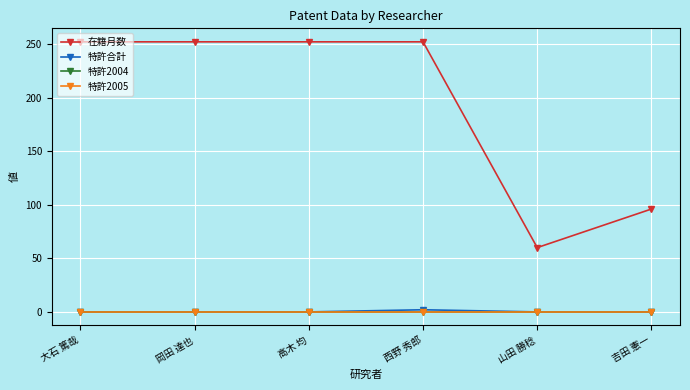

True or false: 在籍月数 and 特許2004 intersect in this chart.

False